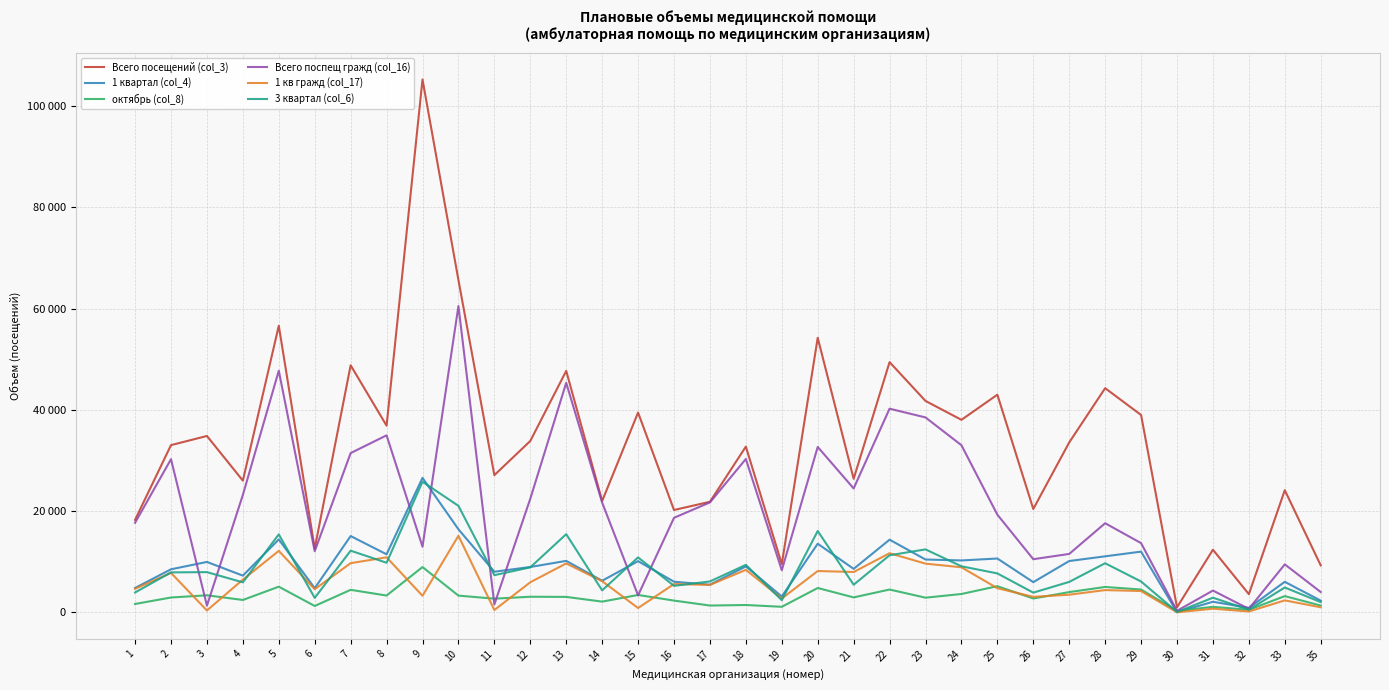

Is this an area chart (filled region under the line)?

No